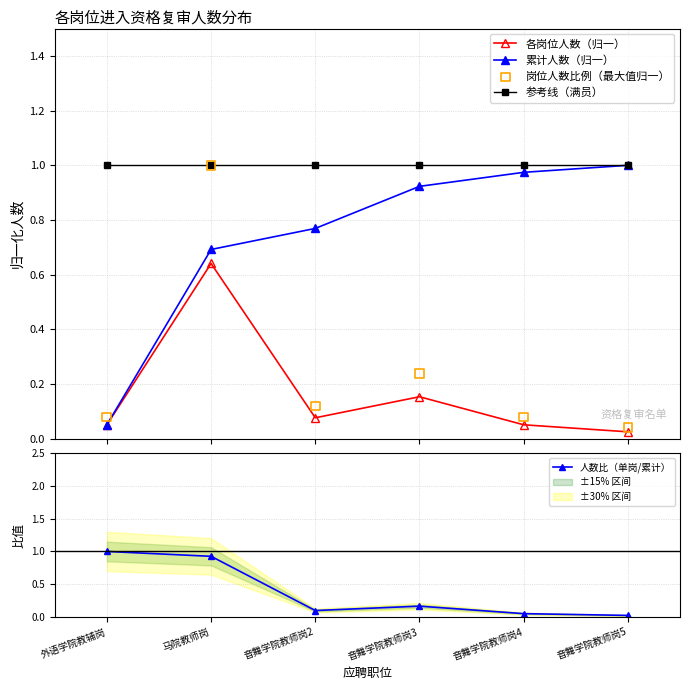

Which series has the largest total across all categories?

参考线（满员）